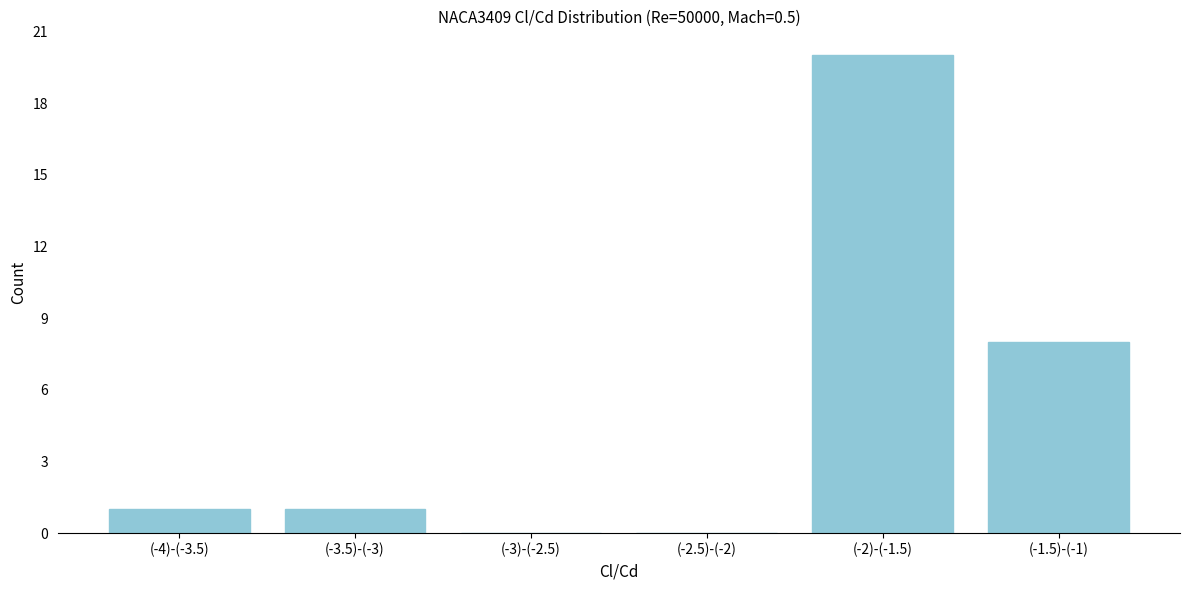

Reading left to right, transcribe all the data shown in this chart.

(-4)-(-3.5)=1	(-3.5)-(-3)=1	(-3)-(-2.5)=0	(-2.5)-(-2)=0	(-2)-(-1.5)=20	(-1.5)-(-1)=8